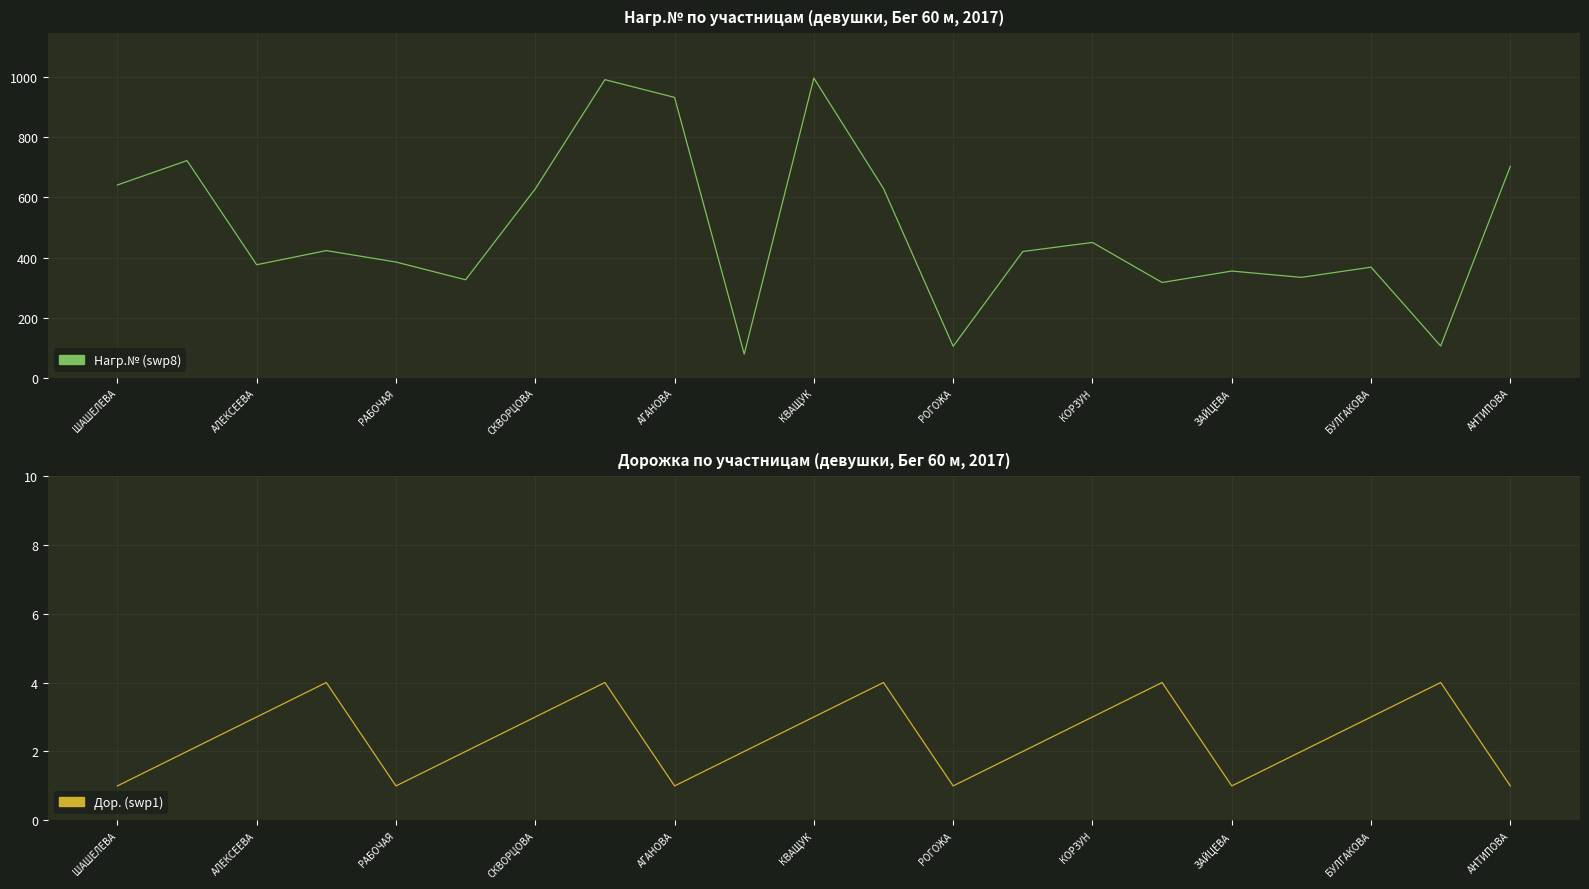

Is this an area chart (filled region under the line)?

No